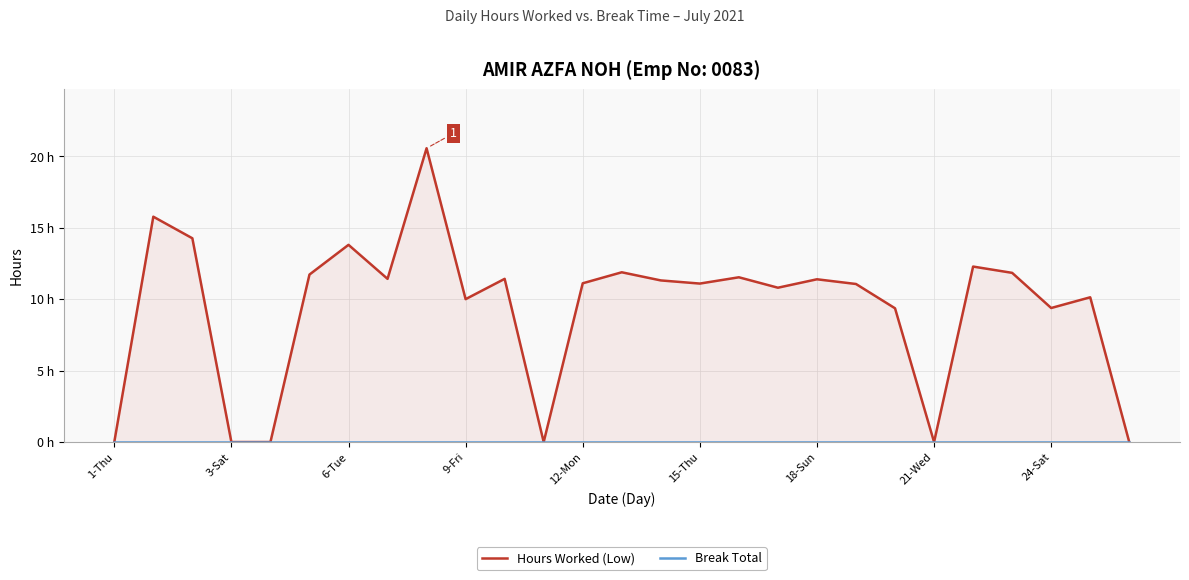

True or false: Hours Worked (Low) has more than 0 points higher than both neighbors.

True